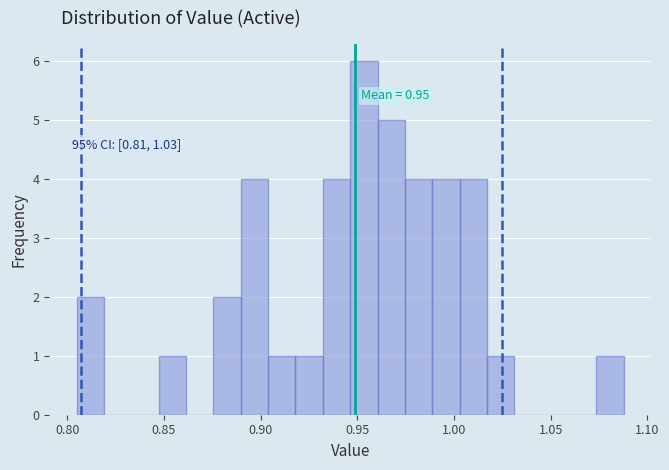

Read against the x-axis, roughly where is the centre of the tallest bar?

0.955